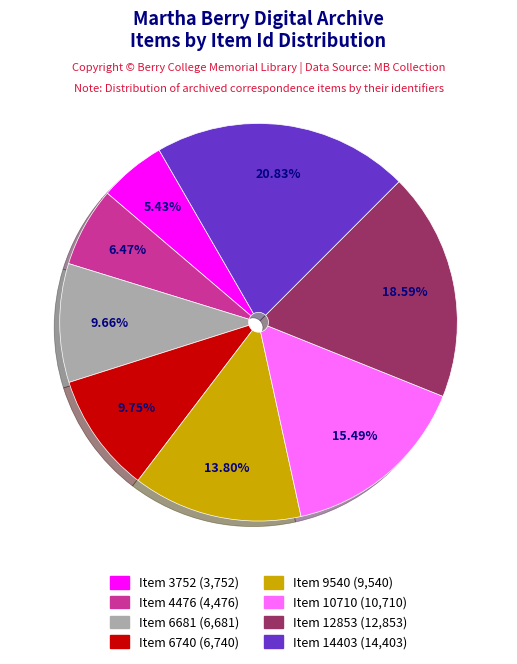

To the nearest percent, what is the difference between the Item 14403 and Item 4476 slice percentages?

14%